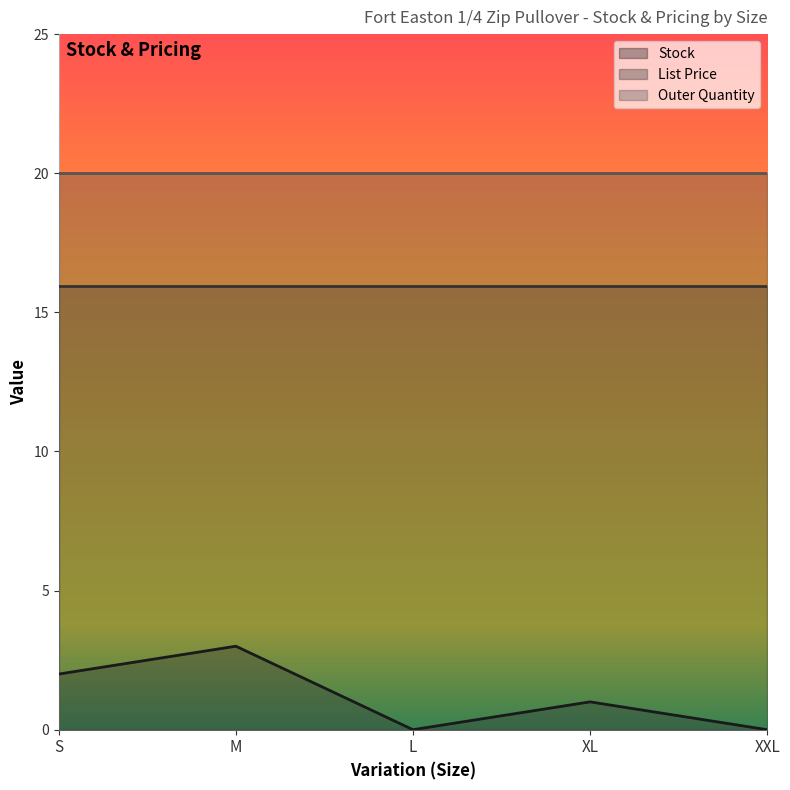

What is the label of the 2nd point from the left?

M